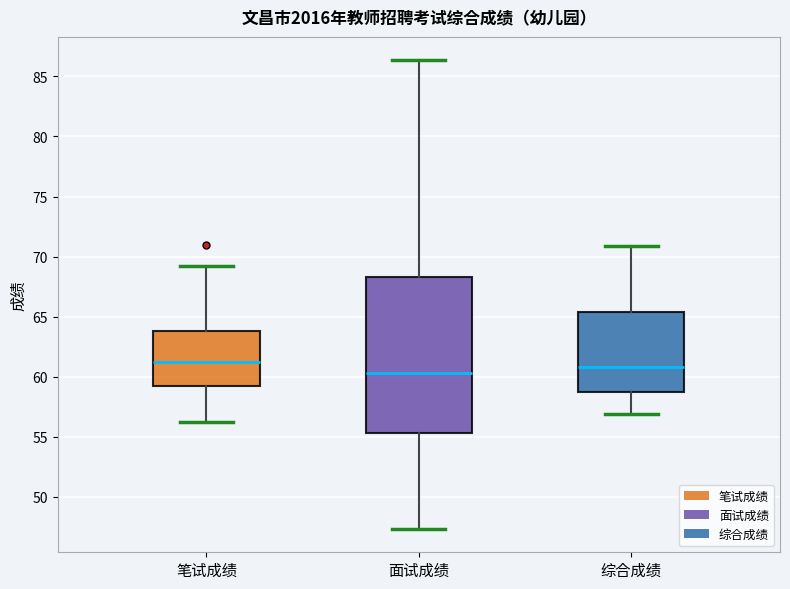

Where is the upper edge of the box for 综合成绩 on the y-axis? The values are not printed on the chart, so give them approximately, as read against the axis.

65.5